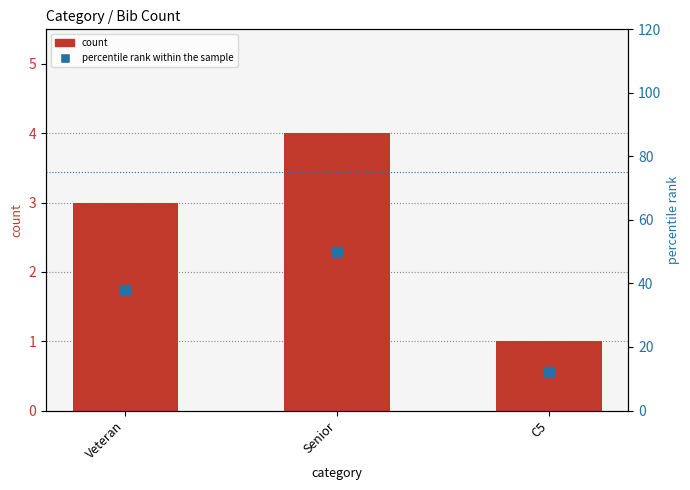

Which series has the largest Y range (max minus min)?

percentile rank within the sample